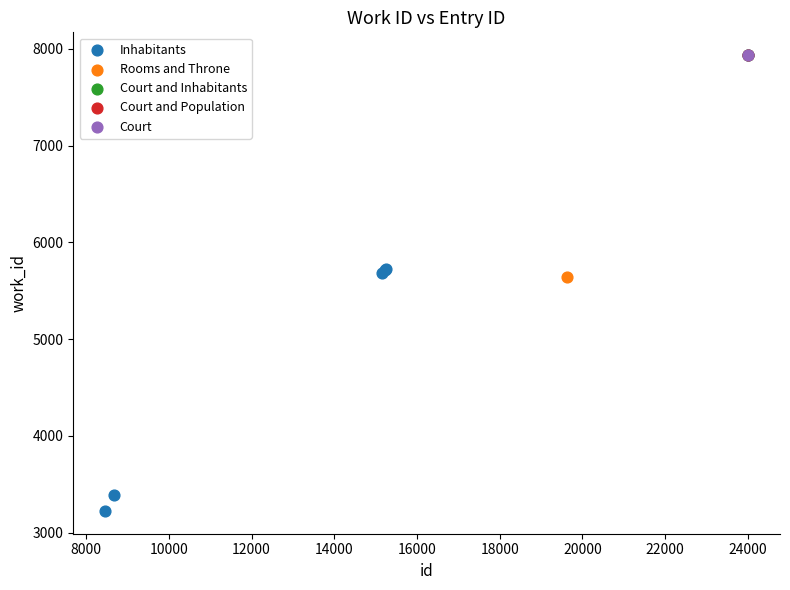

What are all the series names shown in the legend?

Inhabitants, Rooms and Throne, Court and Inhabitants, Court and Population, Court